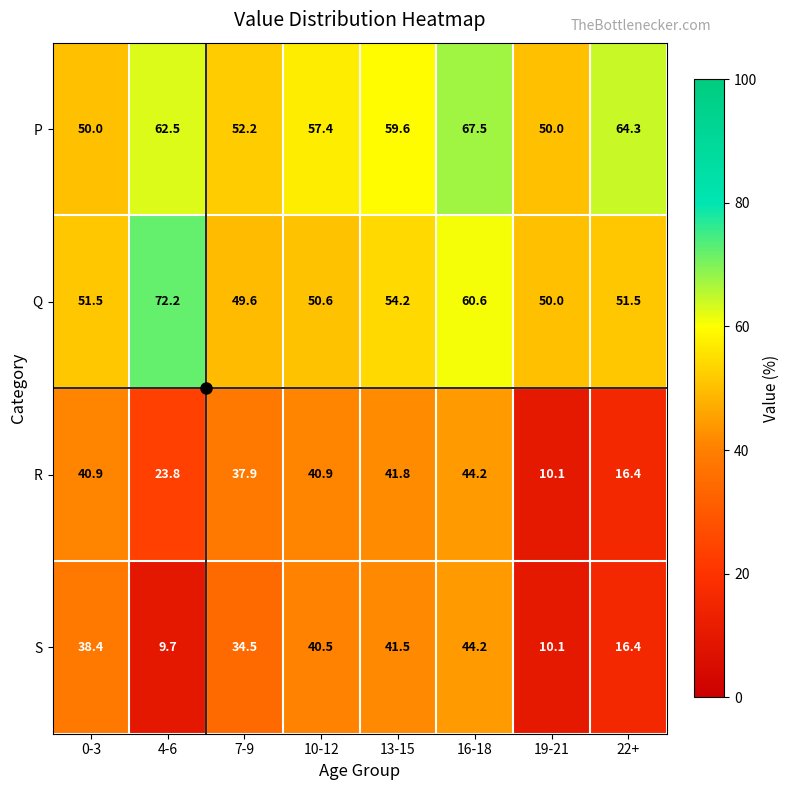

Is it true that Q equals 49.6 at 7-9?

True